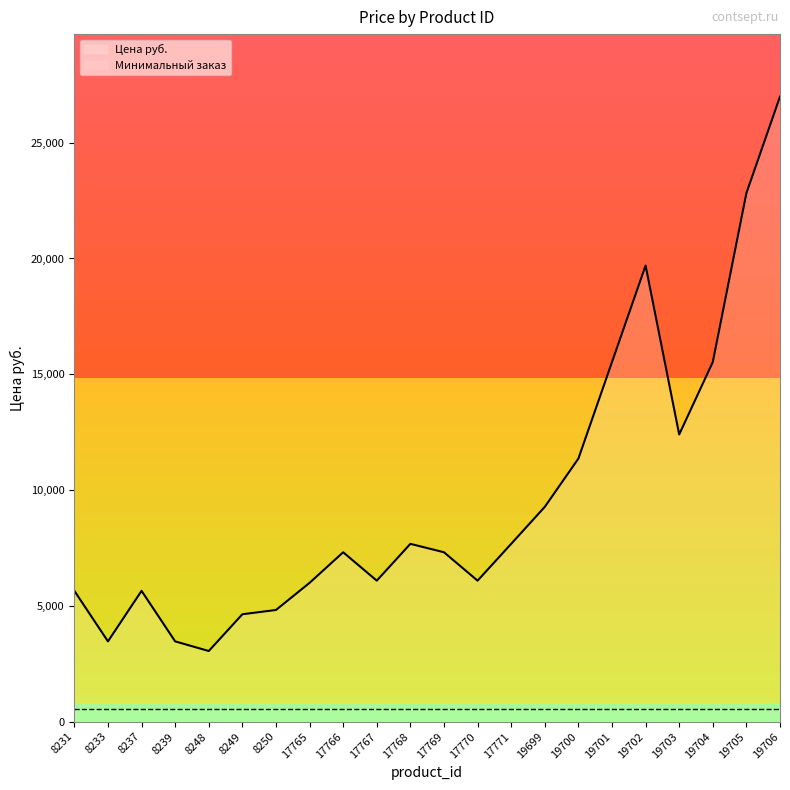

What is the average value of the Минимальный заказ series?

539.8